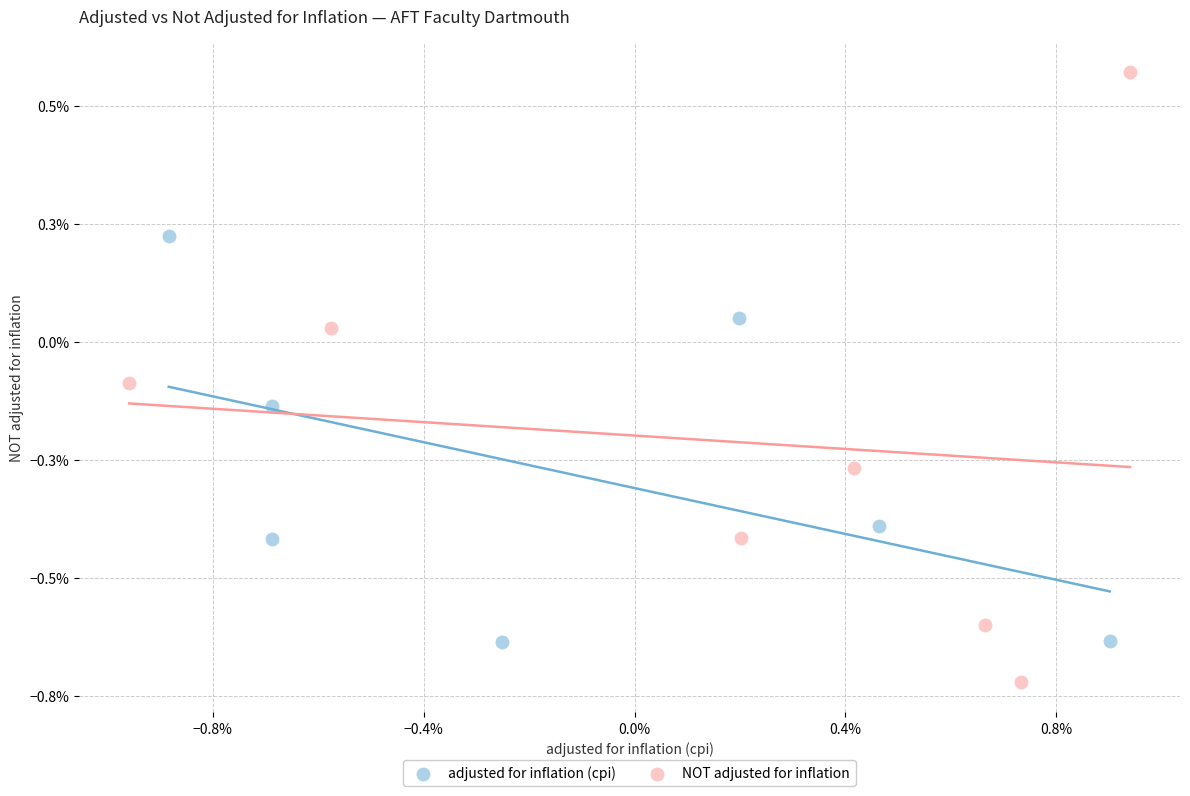

Which series contains the highest Y value?

NOT adjusted for inflation